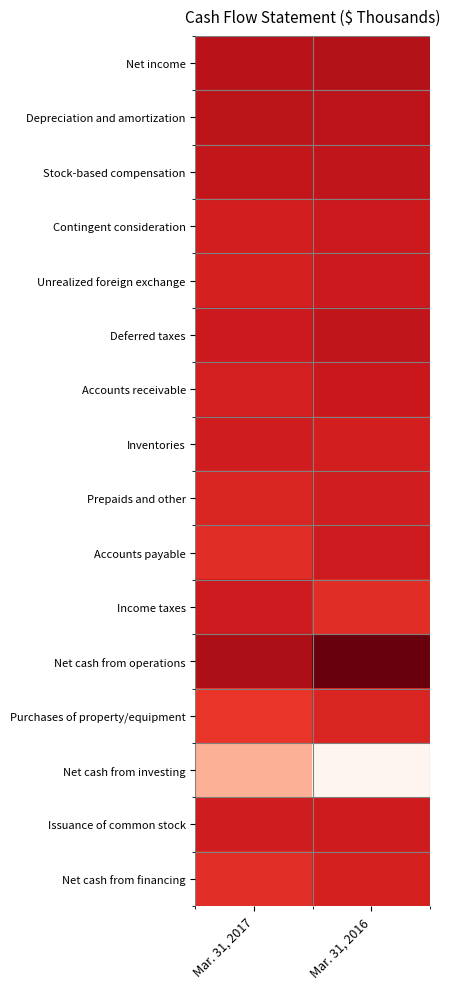

Reading left to right, extract all data points from this chart.

Net income: Mar. 31, 2017=2806	Mar. 31, 2016=3474
Depreciation and amortization: Mar. 31, 2017=2610	Mar. 31, 2016=2297
Stock-based compensation: Mar. 31, 2017=1671	Mar. 31, 2016=1899
Contingent consideration: Mar. 31, 2017=-174	Mar. 31, 2016=501
Unrealized foreign exchange: Mar. 31, 2017=-473	Mar. 31, 2016=564
Deferred taxes: Mar. 31, 2017=525	Mar. 31, 2016=1924
Accounts receivable: Mar. 31, 2017=-223	Mar. 31, 2016=874
Inventories: Mar. 31, 2017=132	Mar. 31, 2016=-97
Prepaids and other: Mar. 31, 2017=-1006	Mar. 31, 2016=9
Accounts payable: Mar. 31, 2017=-1959	Mar. 31, 2016=439
Income taxes: Mar. 31, 2017=358	Mar. 31, 2016=-1925
Net cash from operations: Mar. 31, 2017=4263	Mar. 31, 2016=9580
Purchases of property/equipment: Mar. 31, 2017=-2866	Mar. 31, 2016=-983
Net cash from investing: Mar. 31, 2017=-15846	Mar. 31, 2016=-25756
Issuance of common stock: Mar. 31, 2017=188	Mar. 31, 2016=225
Net cash from financing: Mar. 31, 2017=-2036	Mar. 31, 2016=-446